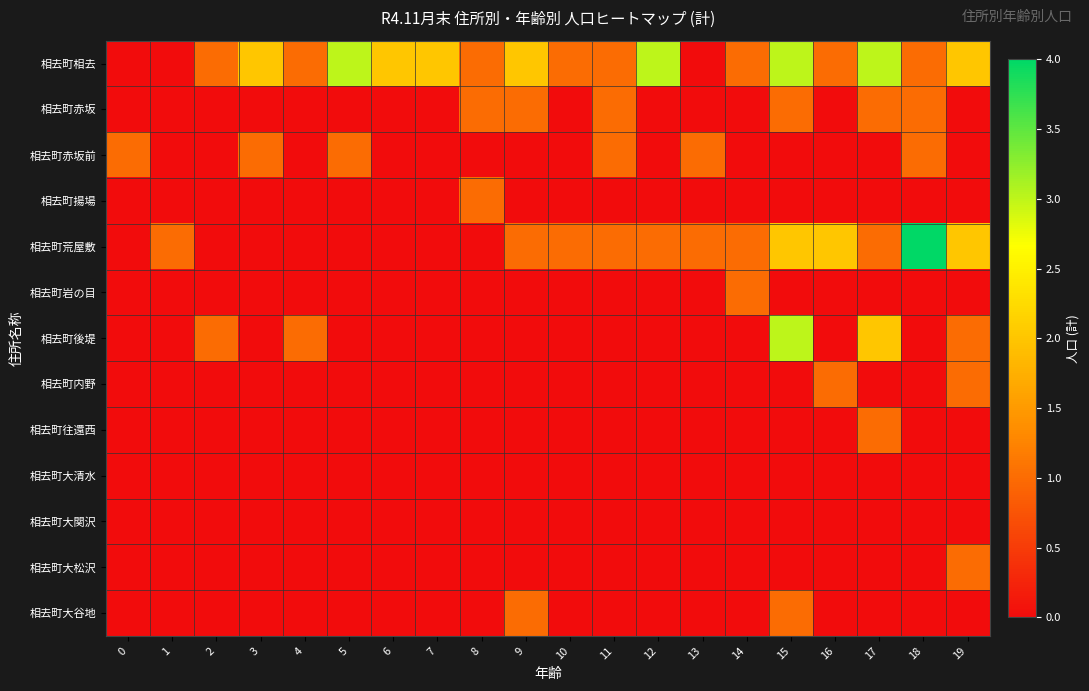

Between 19 and 18, which is larger?

19